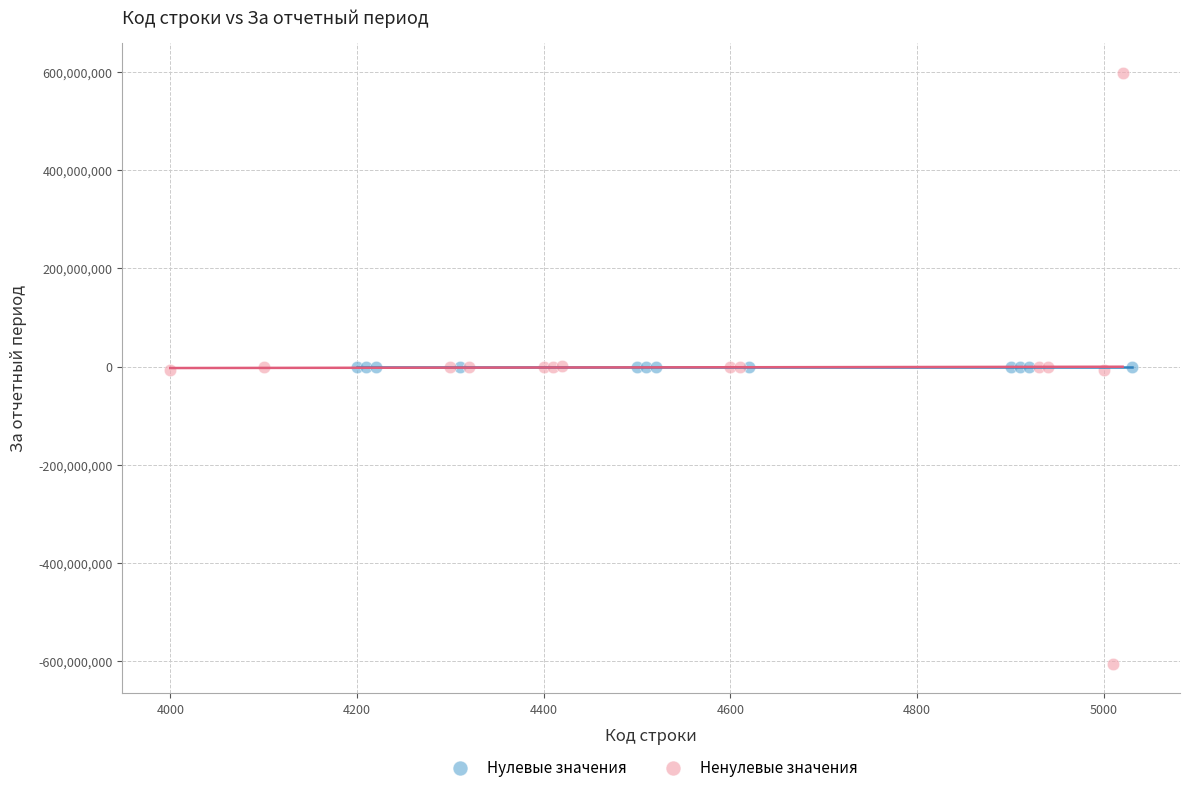

Which series reaches the maximum Y coordinate?

Ненулевые значения